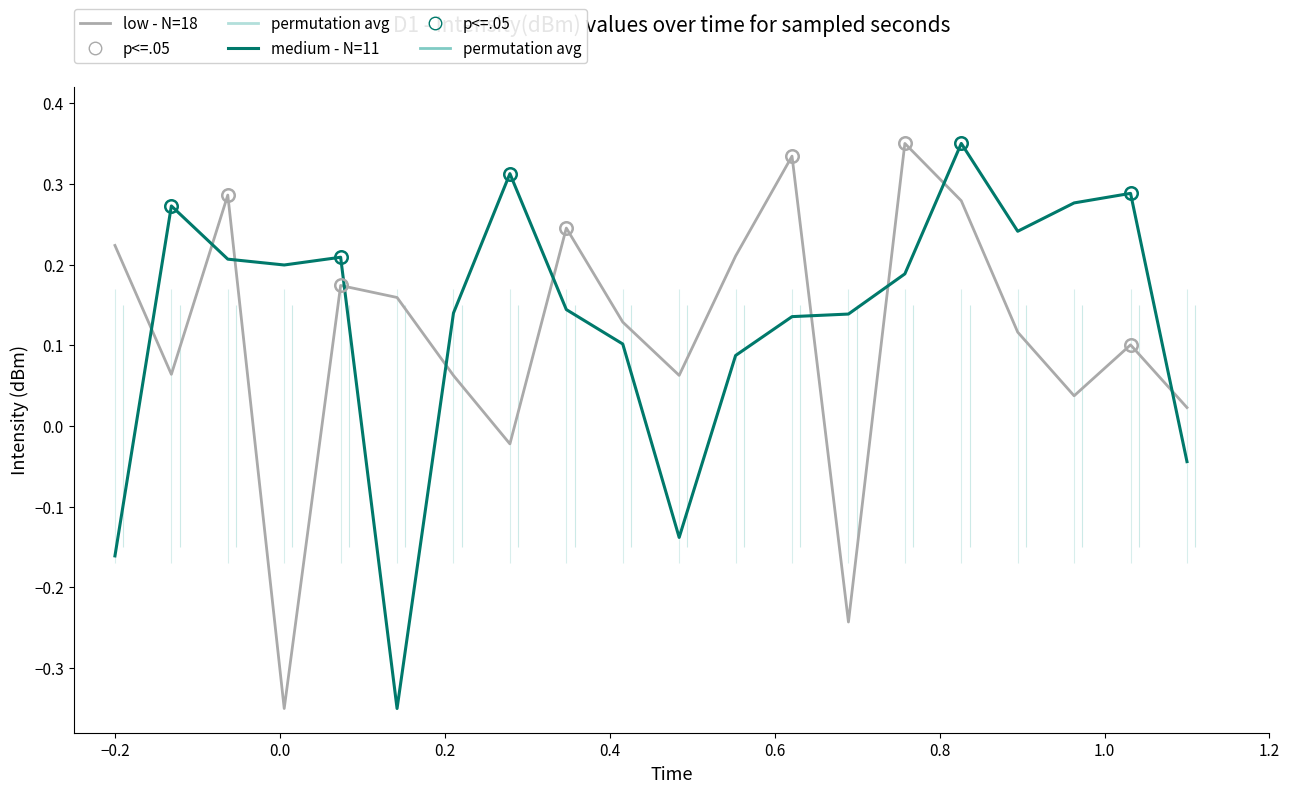

How many lines are shown in the chart?

2